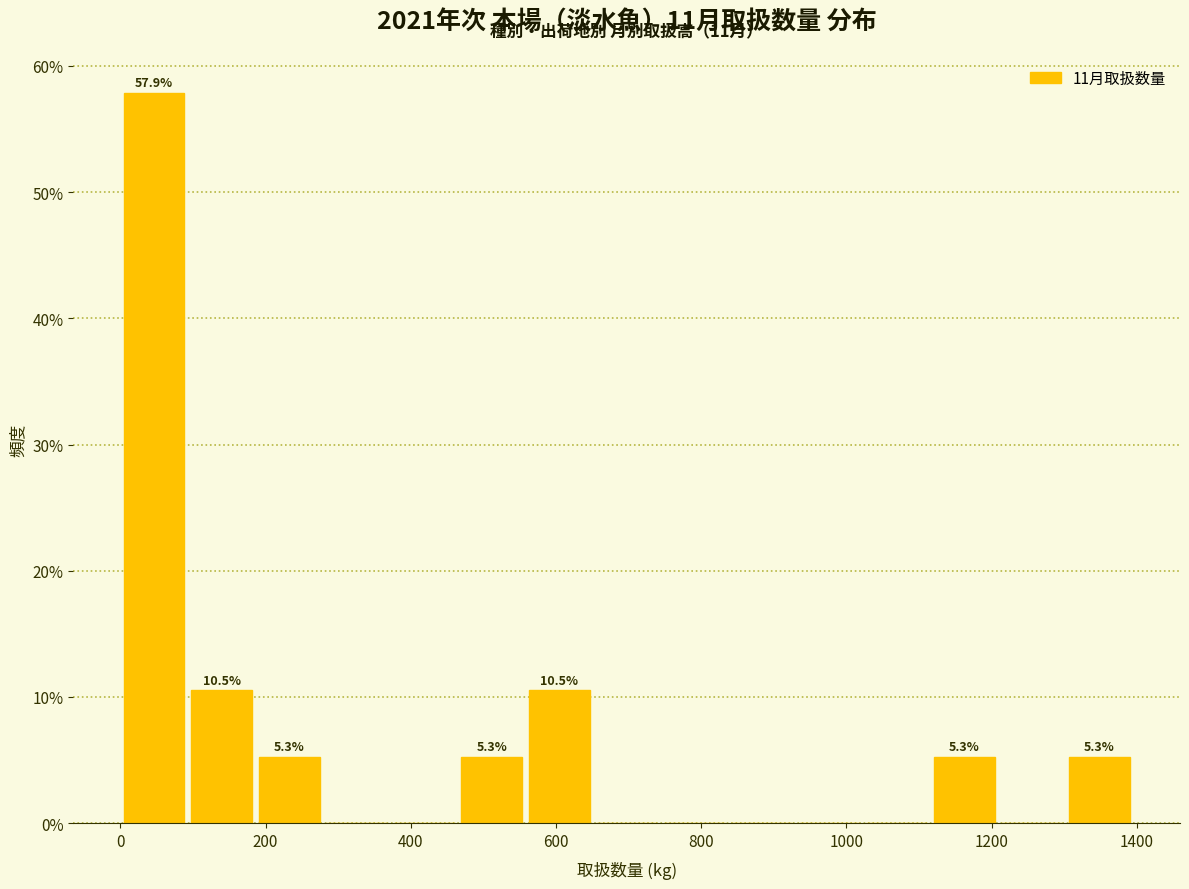

Over which range of the x-axis is the bar tallest?

0 to 100